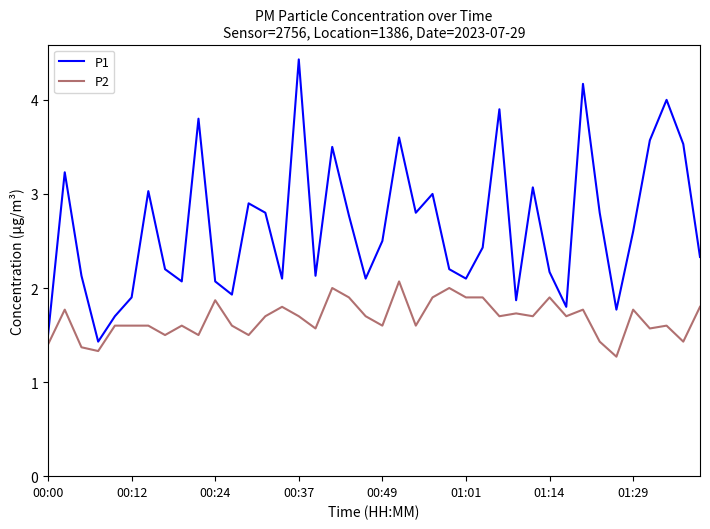

What are all the series names shown in the legend?

P1, P2